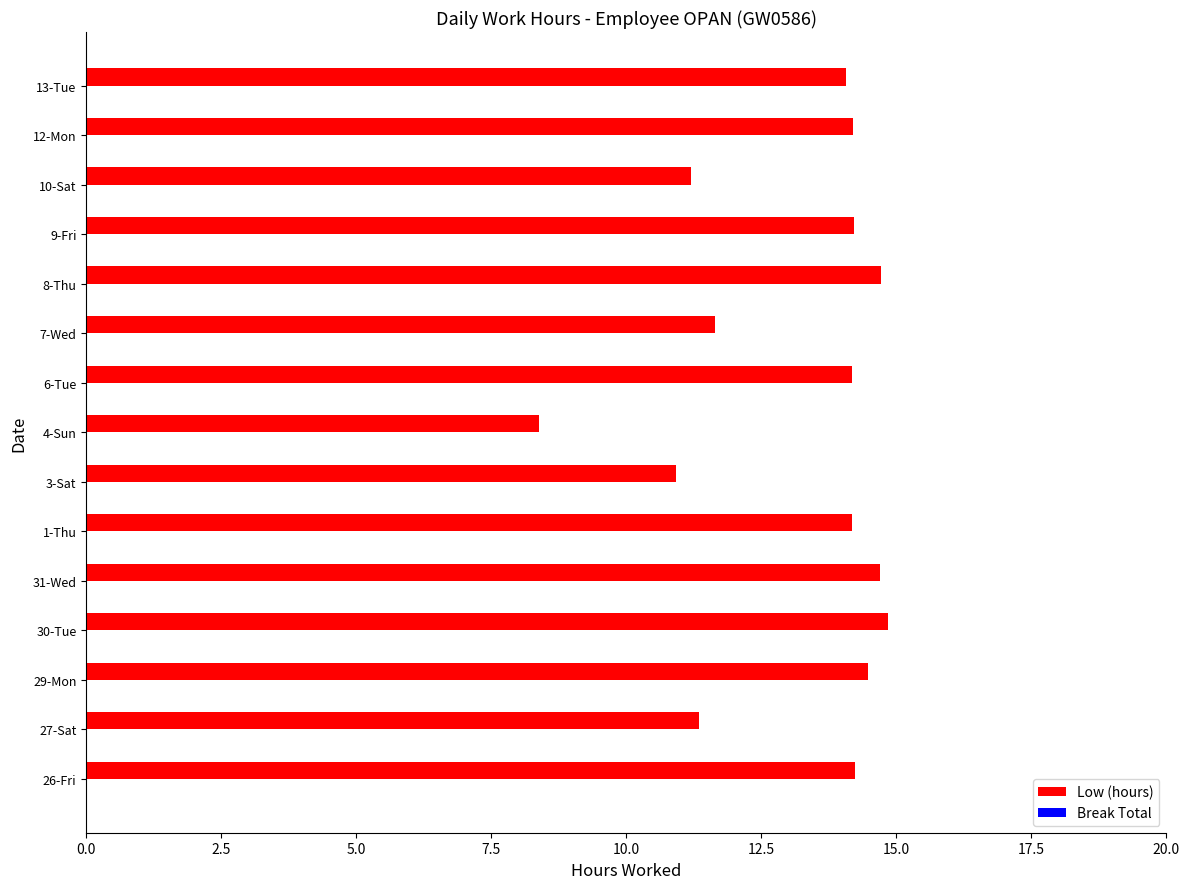

What is the smallest value displayed?

8.4